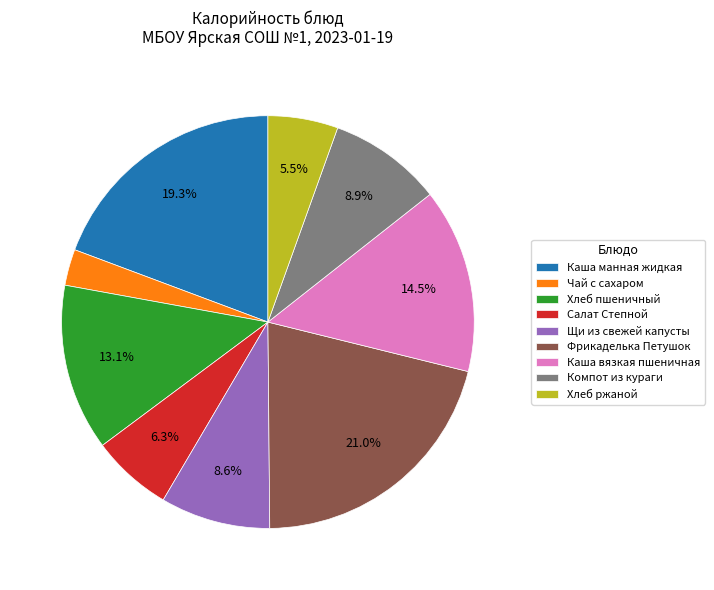

Count the number of slices in the pie.

9